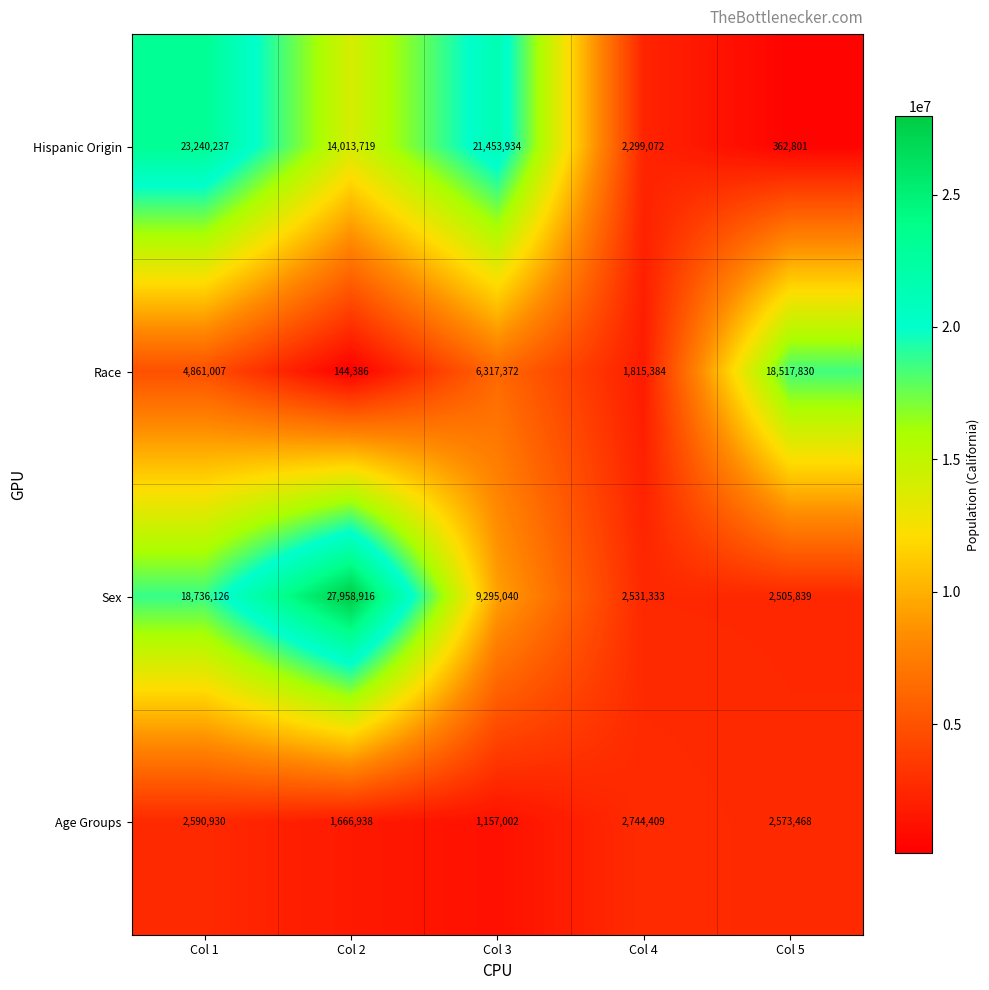

Where does the Hispanic Origin series first go above 14013719?

Col 1